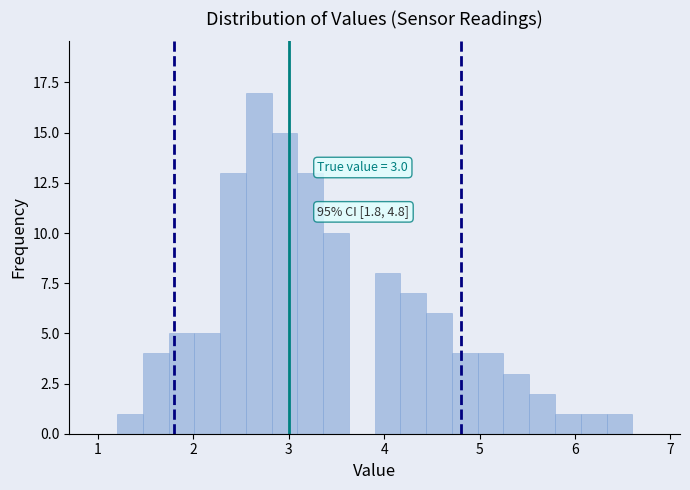

Around what value on the x-axis is the tallest bar? Give the approximate position of its centre, as read against the axis.

2.7